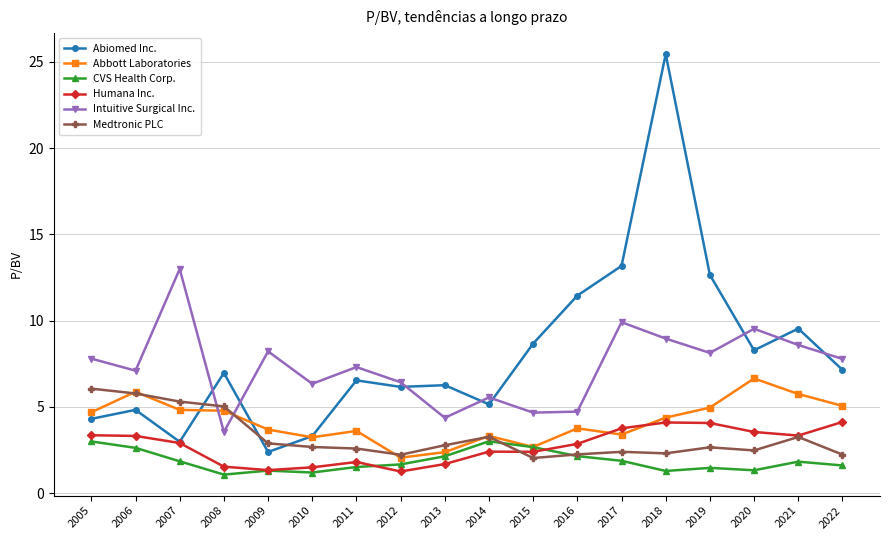

True or false: Medtronic PLC has a value of 4.2 at 2010.

False